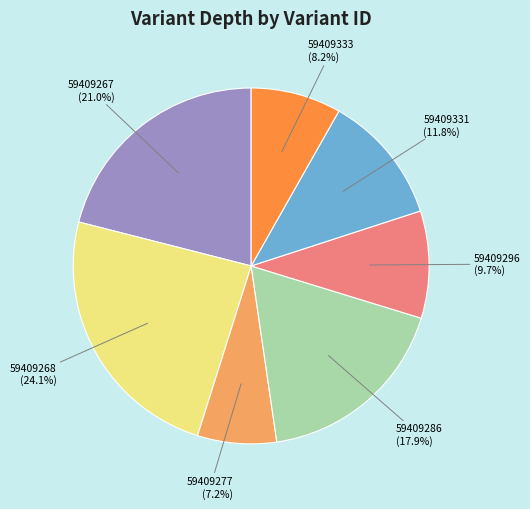

Is there any slice that represents more than half of the pie?

No